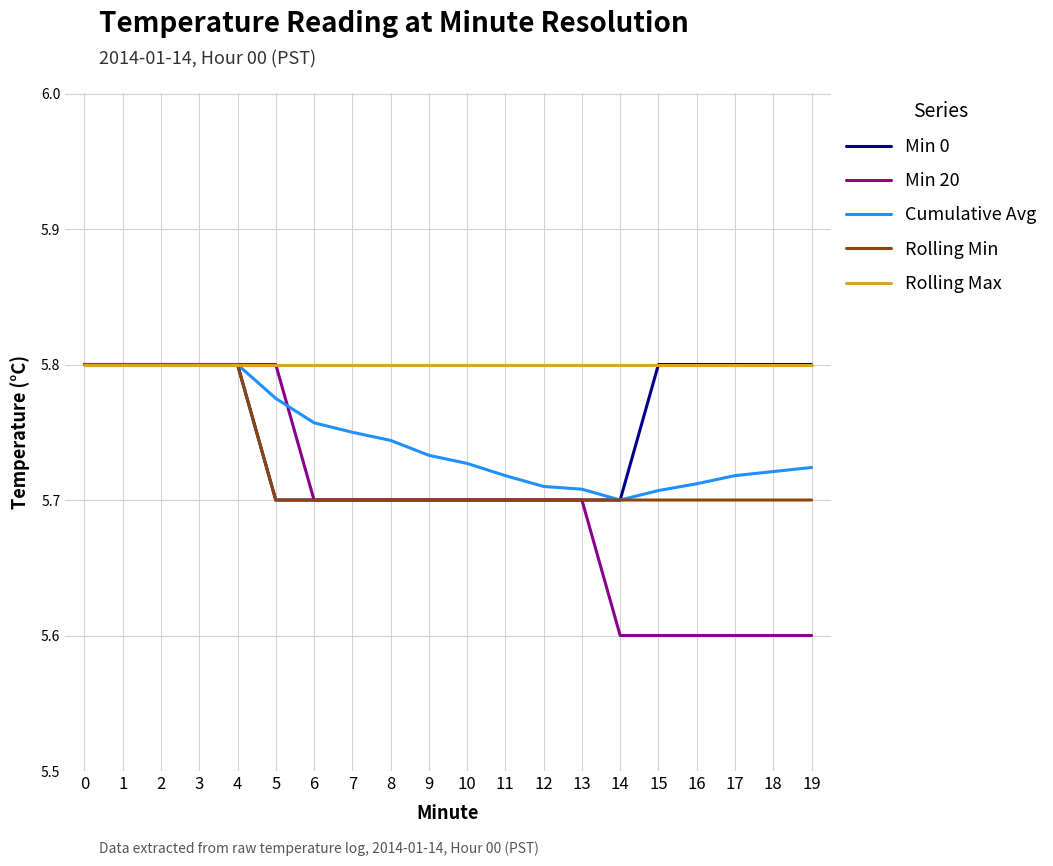

Which series has the largest total across all categories?

Rolling Max